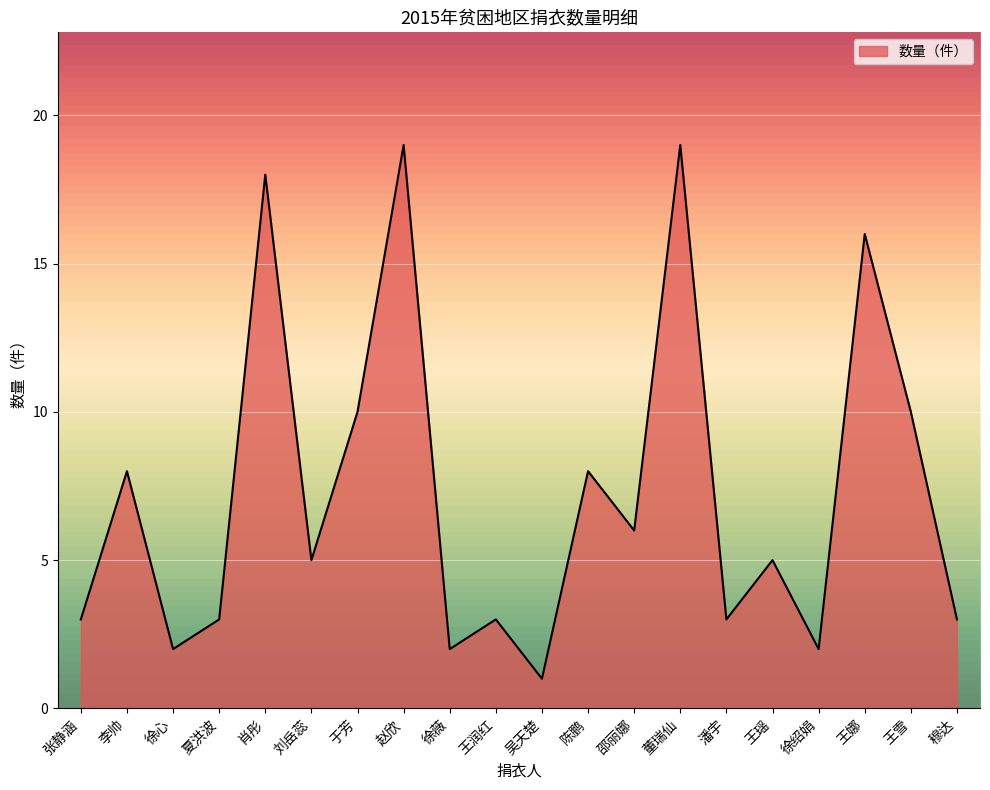

Which label corresponds to the smallest value in the chart?

吴天楚